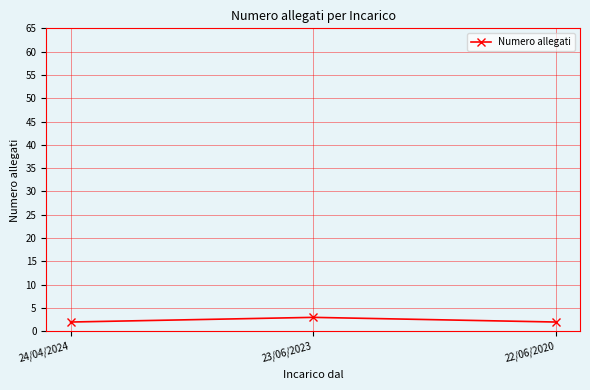

Reading left to right, list all the values displayed in this chart.

24/04/2024=2	23/06/2023=3	22/06/2020=2